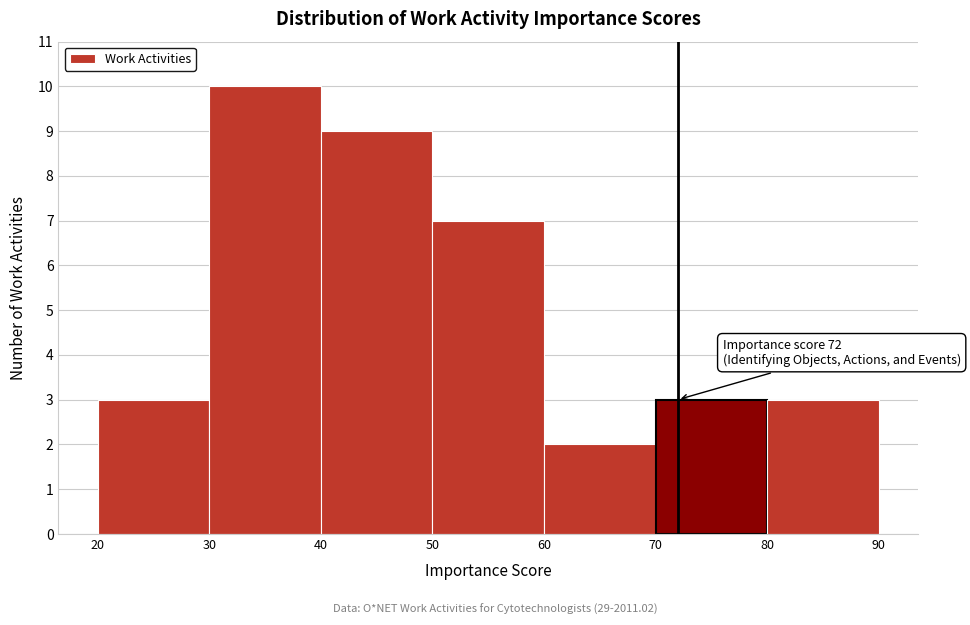

Over which range of the x-axis is the bar tallest?

30 to 40